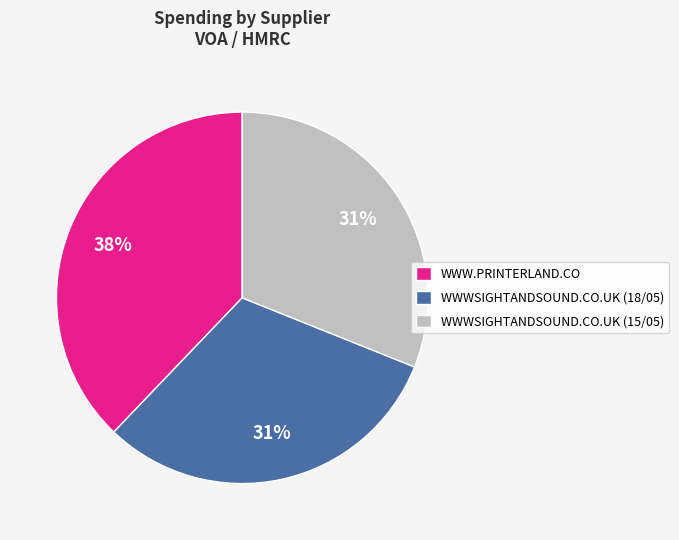

Is WWWSIGHTANDSOUND.CO.UK (15/05) the majority of the pie?

No